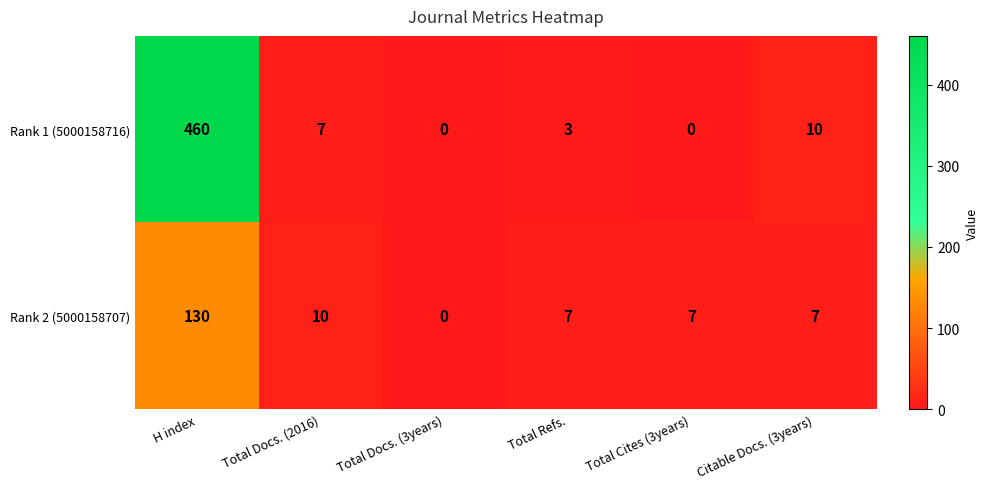

True or false: Rank 1 (5000158716) has a value of 3 at Citable Docs. (3years).

False